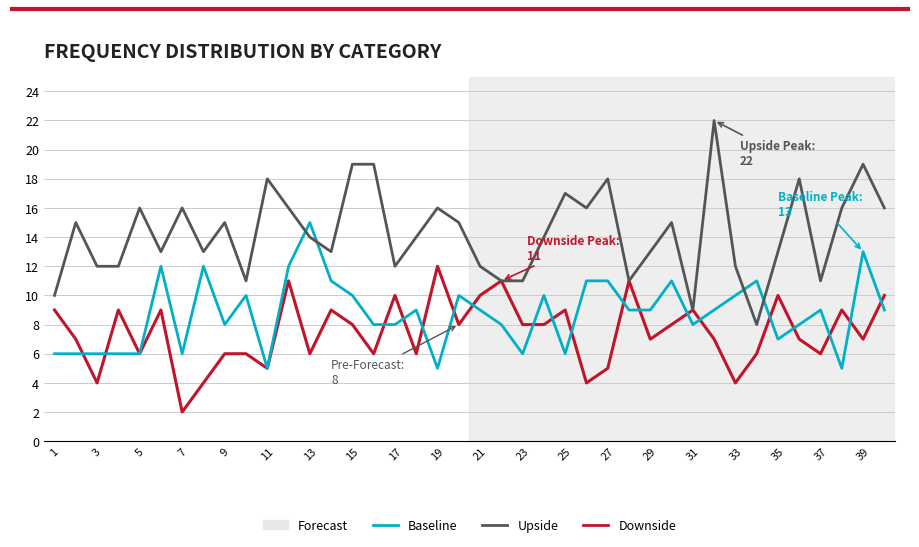

Which series has the largest range (max minus min)?

Upside